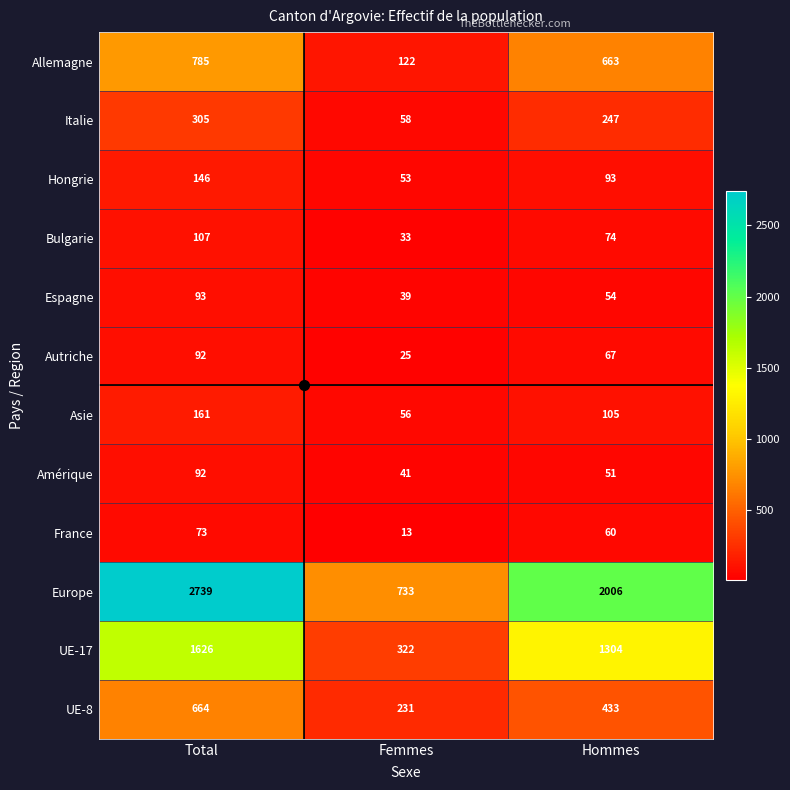

What is the sum of the Bulgarie values at Femmes and Hommes?

107